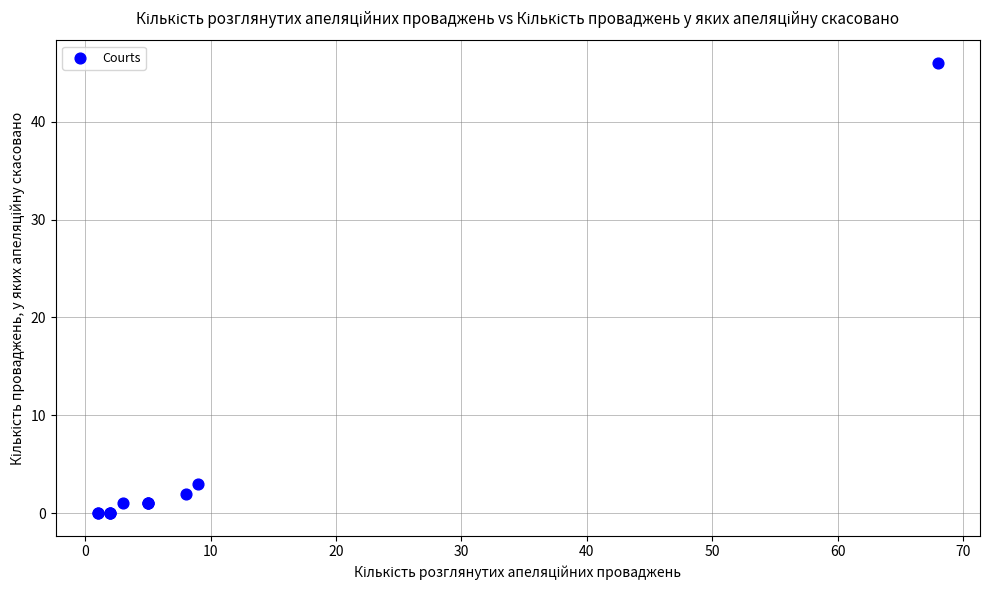

What Y value in the scatter plot is closest to 23?

3